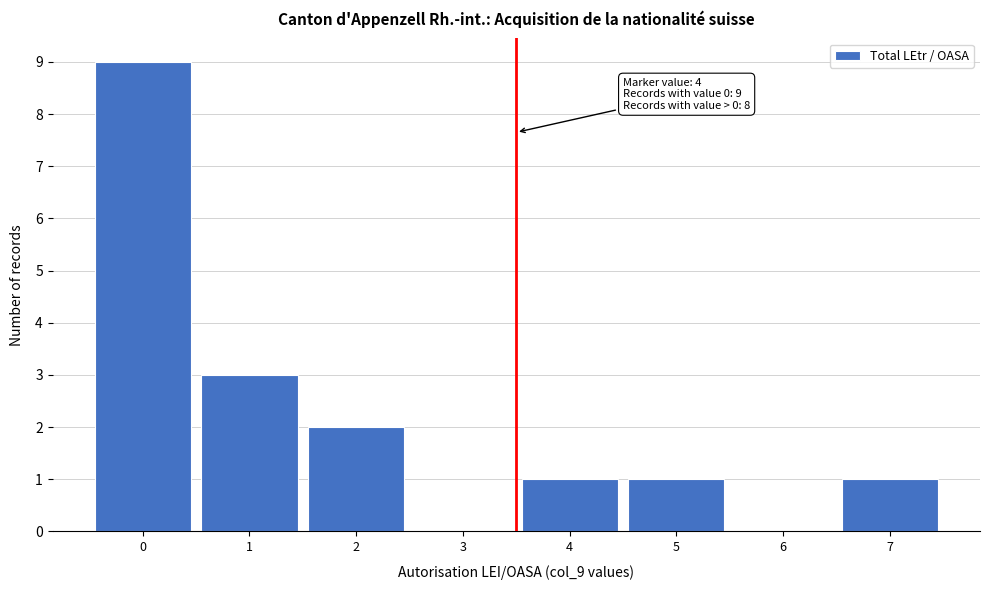

Reading right to left, what are all the values shown in this chart?

7=1	6=0	5=1	4=1	3=0	2=2	1=3	0=9